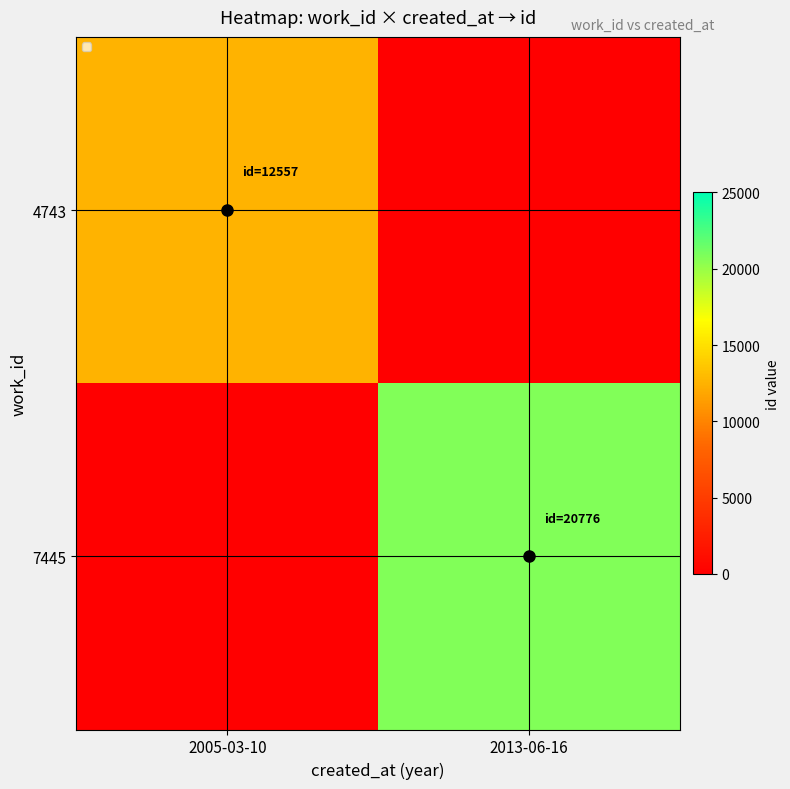

Which category has the highest value in the 7445 series?

2013-06-16